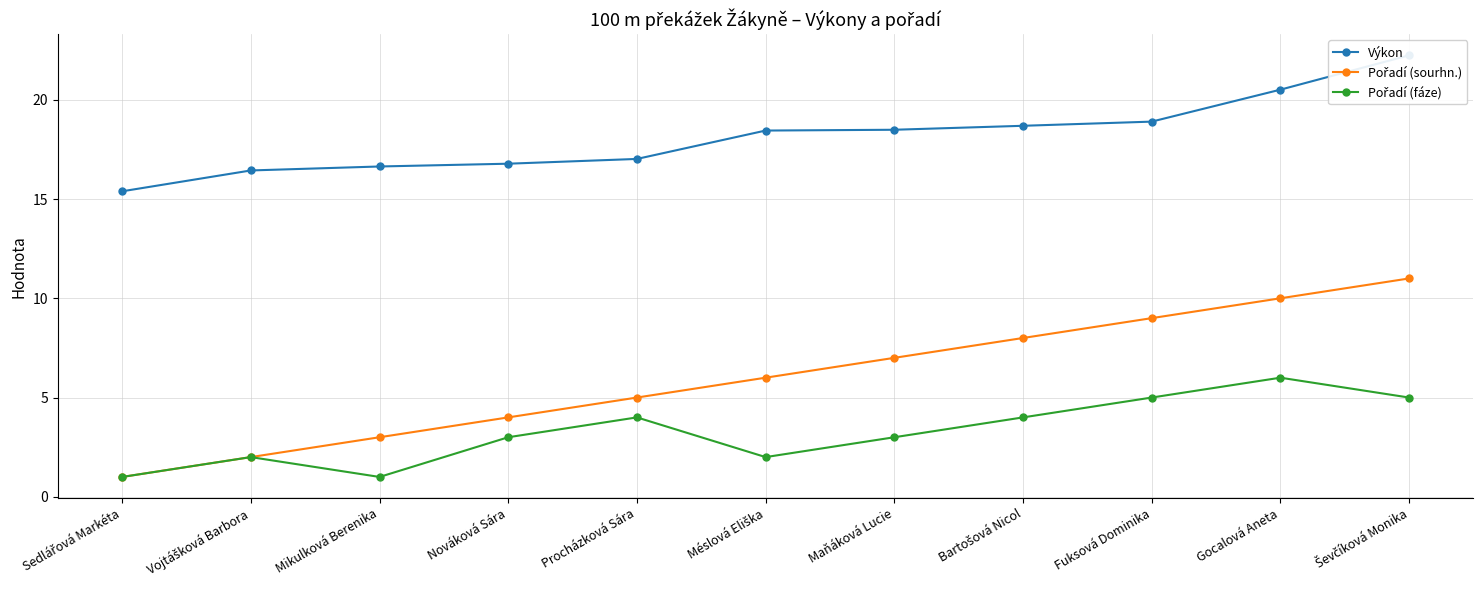

Does the chart display data point markers on the line(s)?

Yes